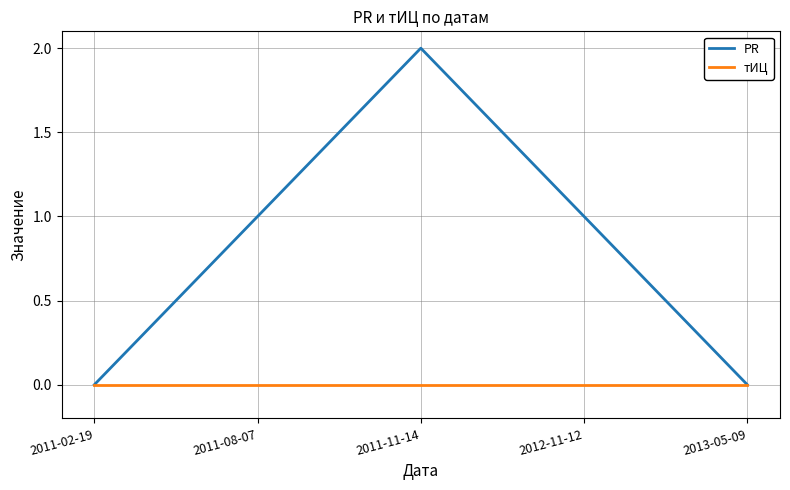

Which series changed the most between 2011-02-19 and 2011-11-14?

PR